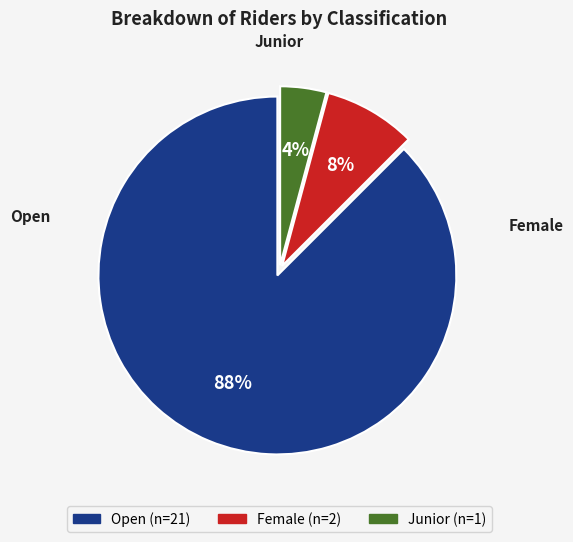

Which slice is the largest?

Open